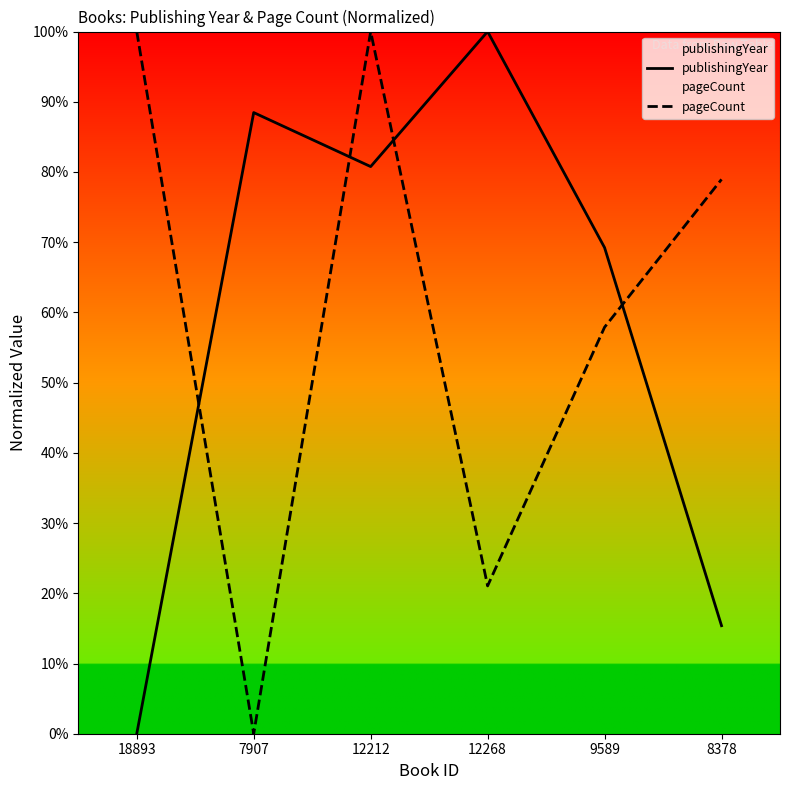

What is the label of the 6th point from the left?

8378